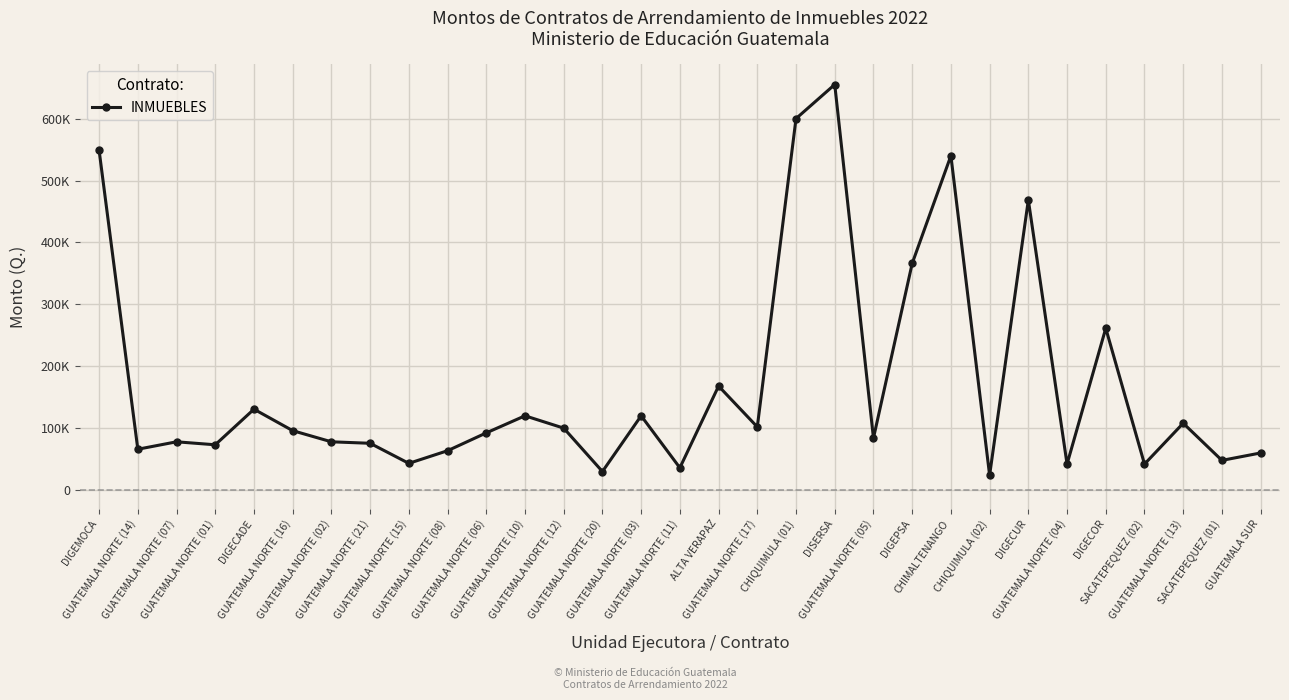

True or false: the data shows 130680.0 at DIGECADE.

True